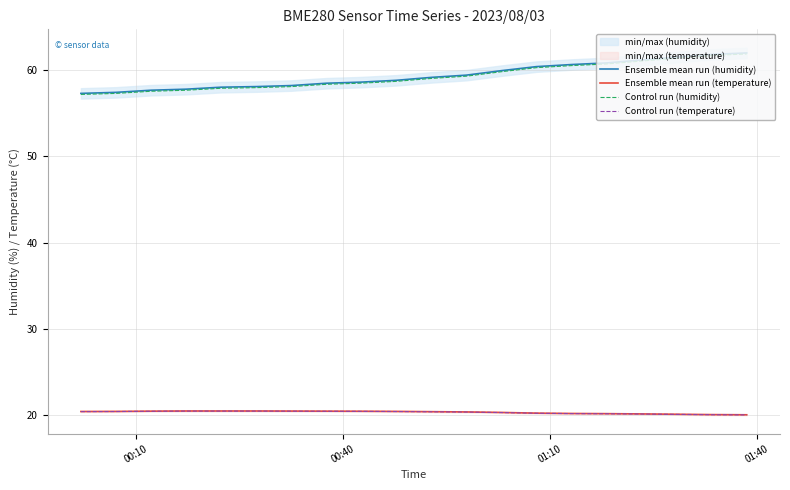

True or false: Ensemble mean run (temperature) and Control run (temperature) intersect in this chart.

False